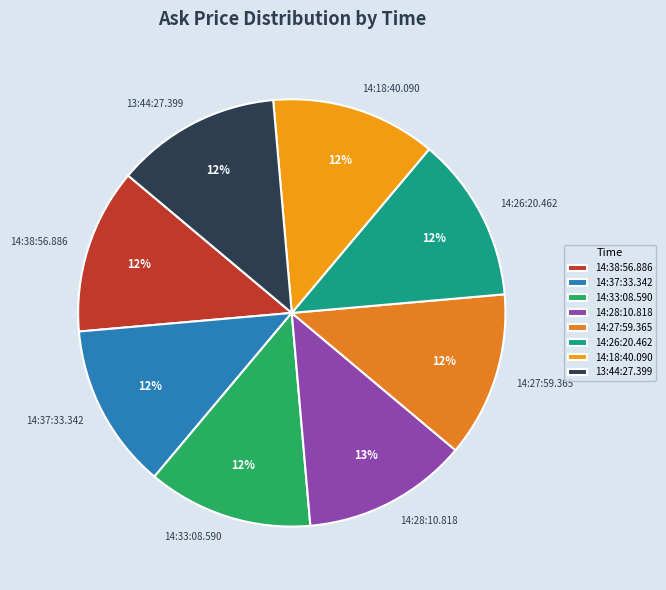

What percentage is the 14:18:40.090 slice, to the nearest percent?

12%